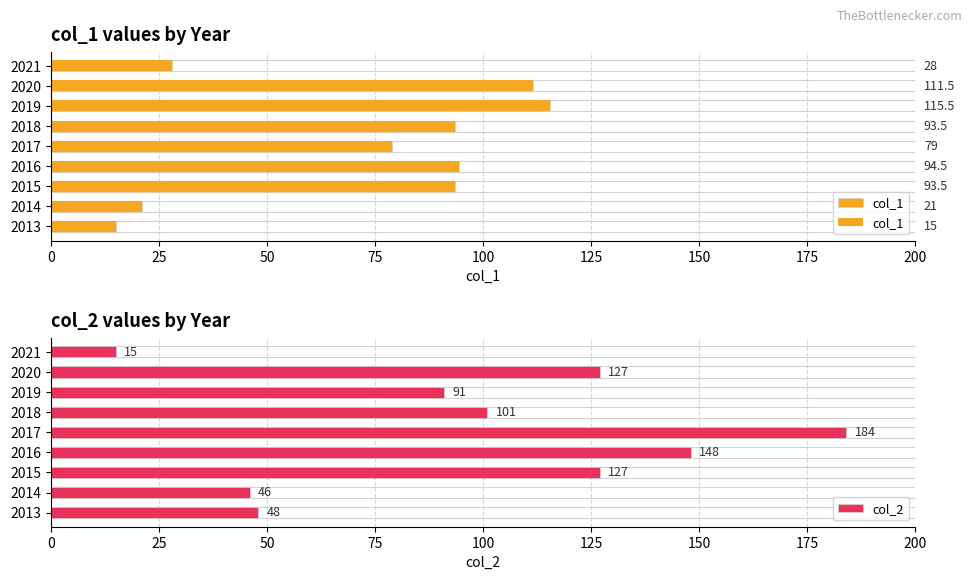

The col_1 series shows 25.7 at 2015. True or false?

False